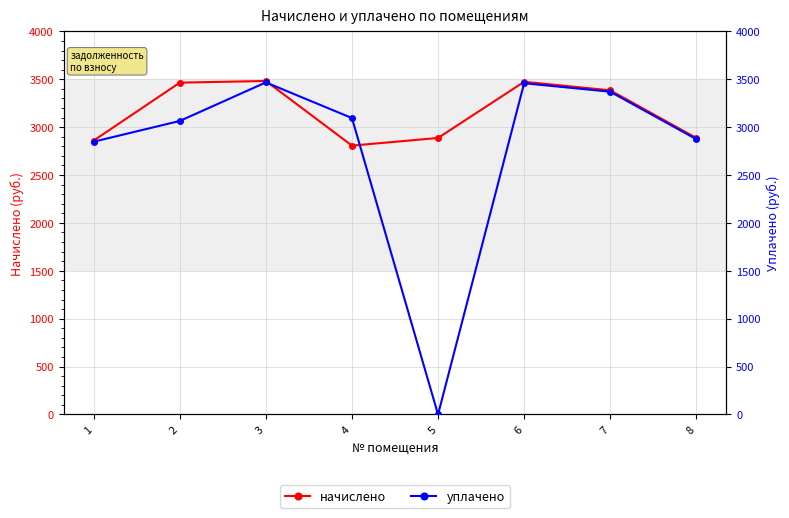

What is the difference between the уплачено values at 1 and 7?

521.9